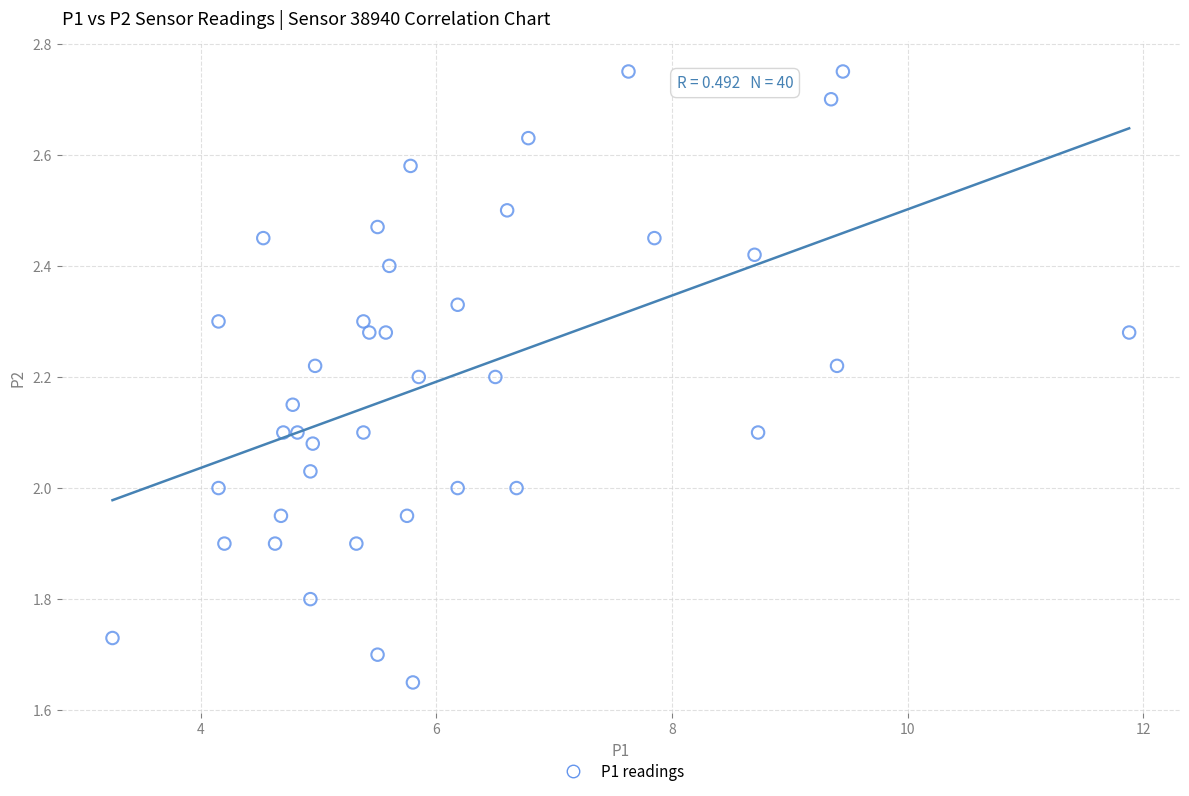

What is the range of X values (max minus min)?

8.6